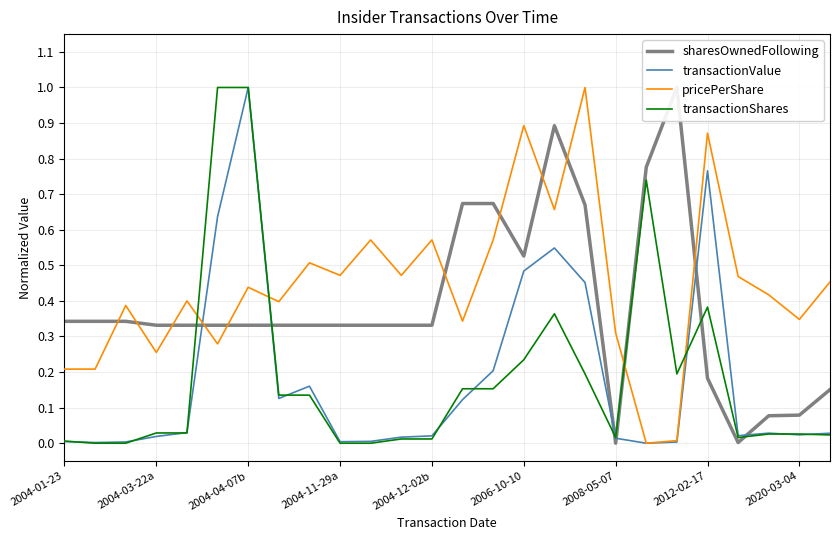

True or false: pricePerShare and transactionShares intersect in this chart.

True